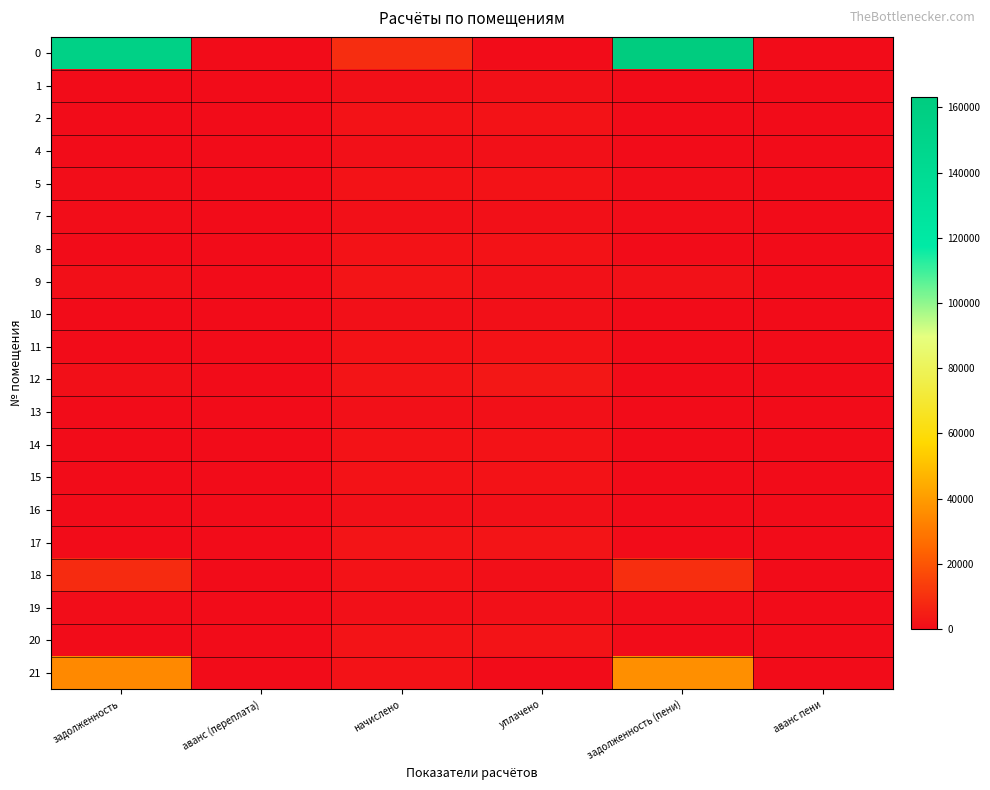

Count the number of data series in this chart.

20